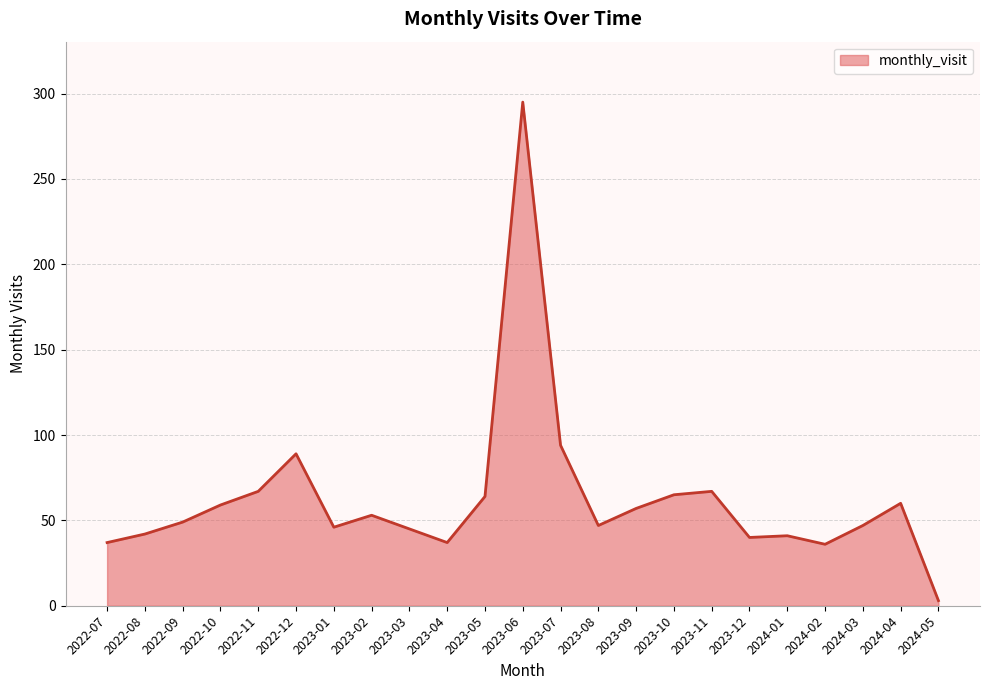

The value at 2024-02 is 36. True or false?

True